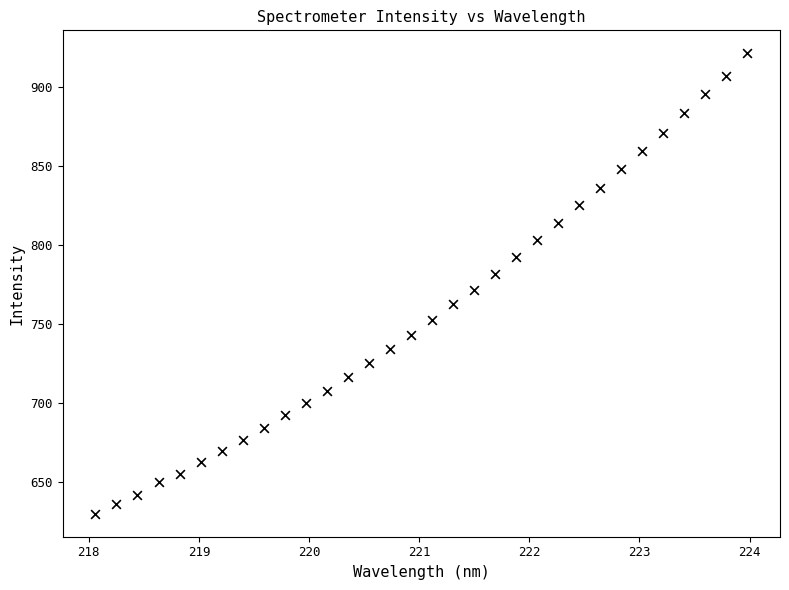

What is the range of Y values (max minus min)?

291.5